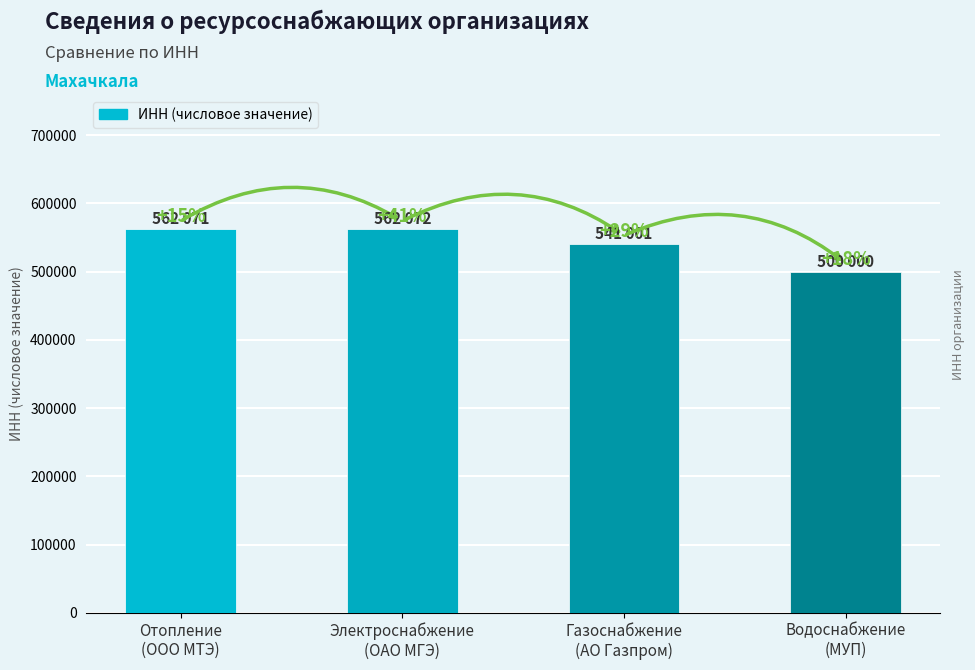

Are the bars horizontal?

No